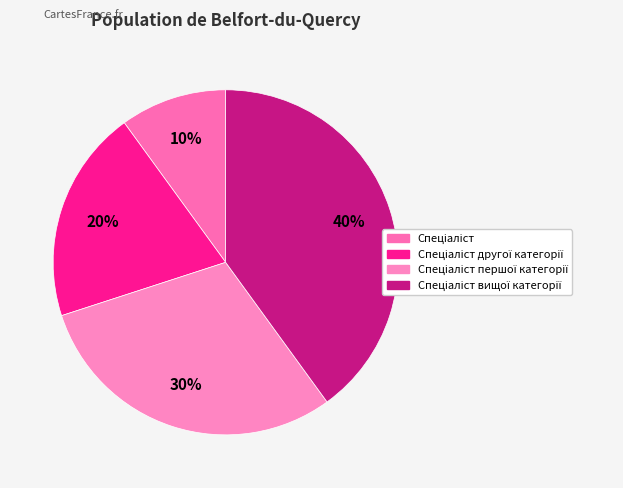

Which category has the smallest portion of the pie?

Спеціаліст